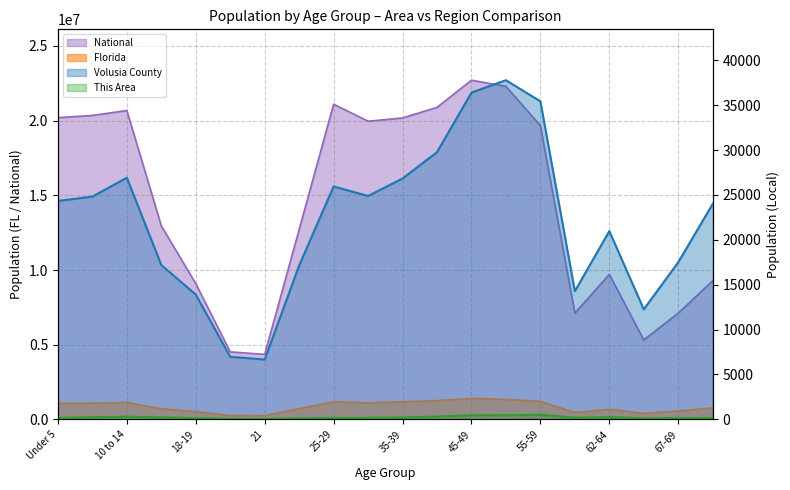

Between 5 to 9 and 50-54, which series saw the biggest shift?

National